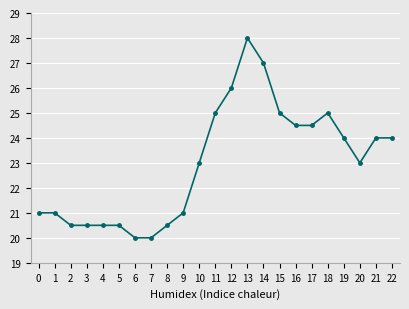

What is the maximum value shown in the chart?

28.0